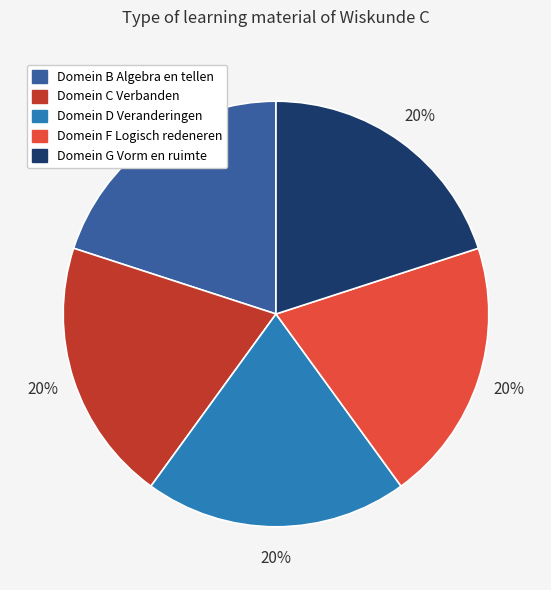

How many segments does this pie chart have?

5